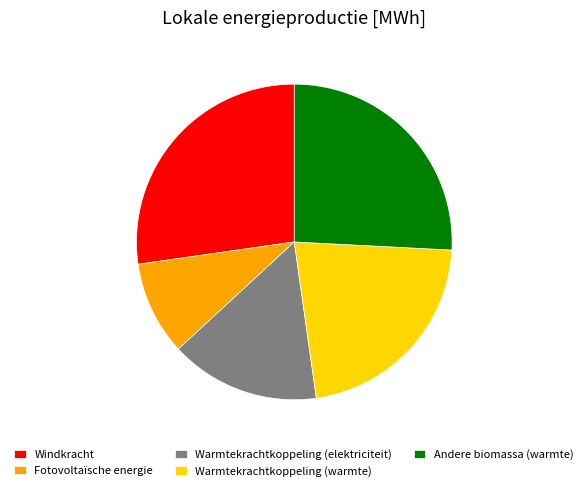

Does any single category account for the majority?

No